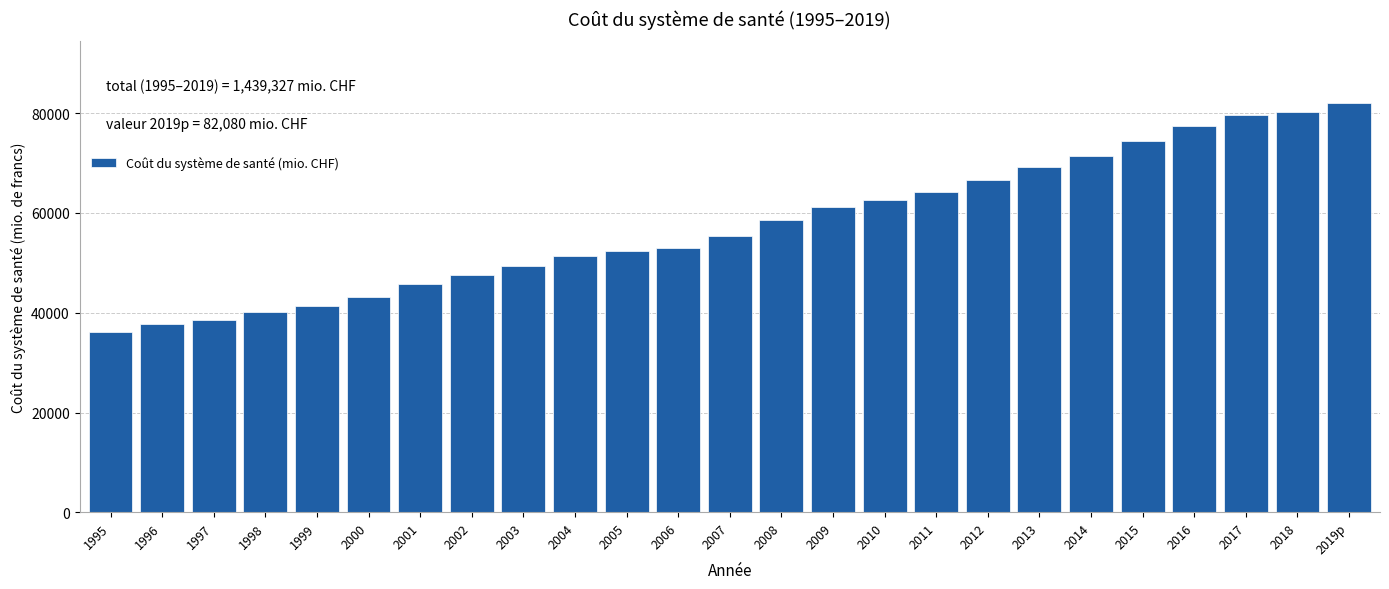

Reading left to right, list all the values displayed in this chart.

1995=36056	1996=37773	1997=38544	1998=40077	1999=41330	2000=43072	2001=45754	2002=47629	2003=49429	2004=51361	2005=52388	2006=53048	2007=55474	2008=58563	2009=61157	2010=62565	2011=64243	2012=66512	2013=69118	2014=71429	2015=74385	2016=77455	2017=79643	2018=80242	2019p=82080